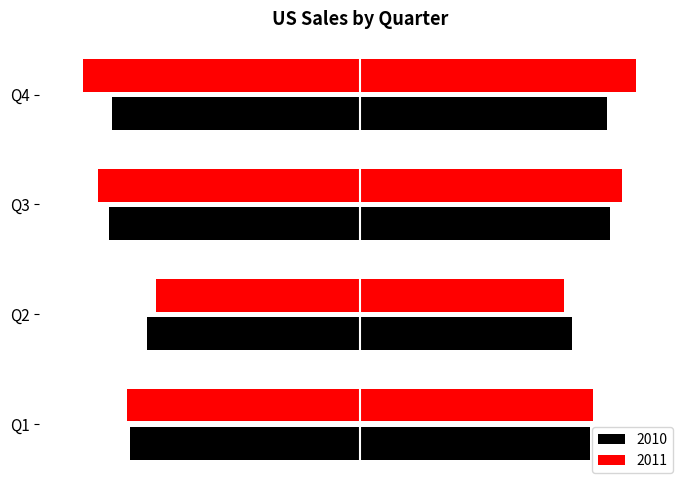

What is the sum of the 2011 values at Q2 and Q4?

1650